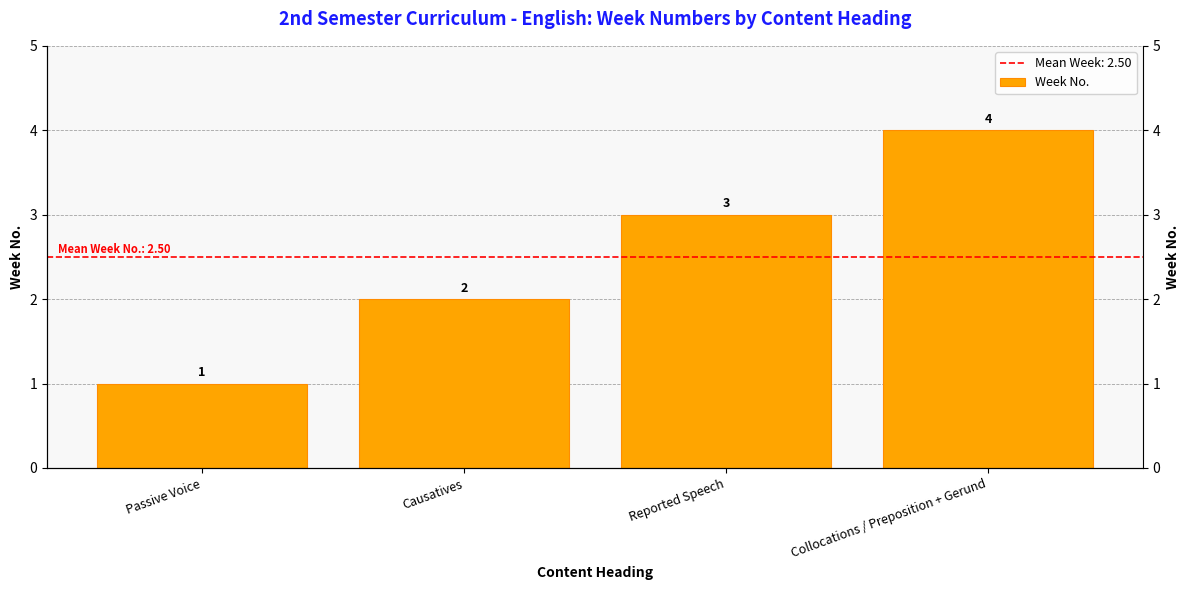

True or false: the data shows 4 at Collocations / Preposition + Gerund.

True